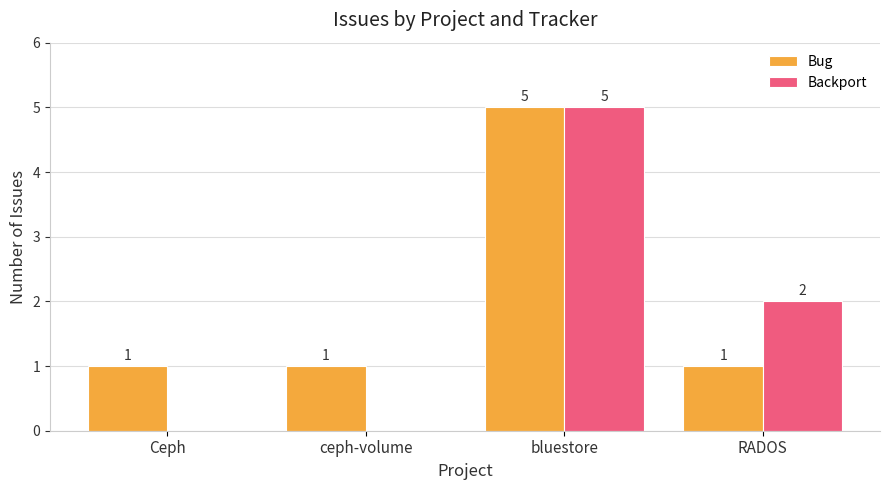

How many data points does each series have?

4